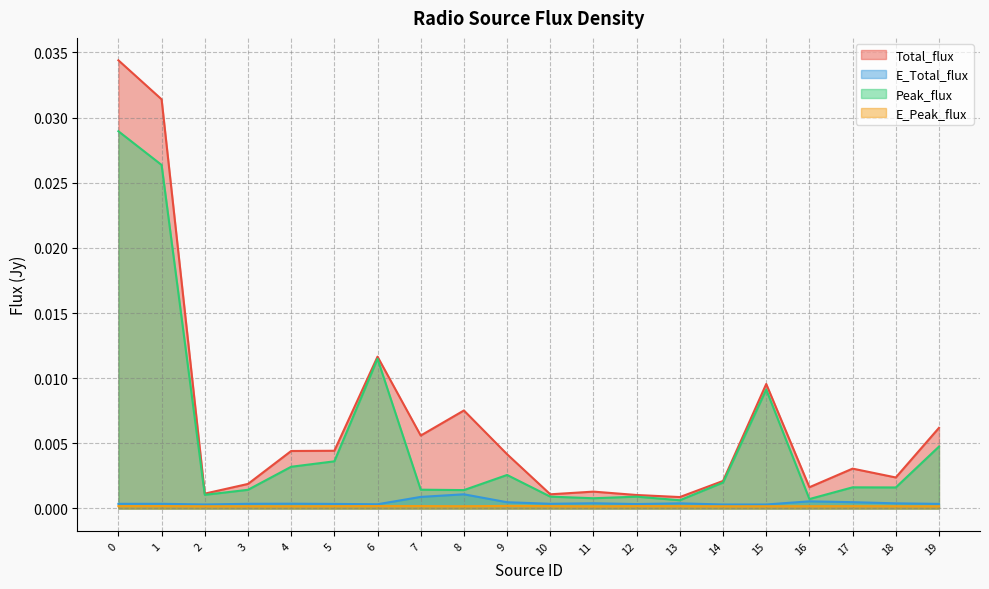

At how many categories does at least one series exceed 0?

20